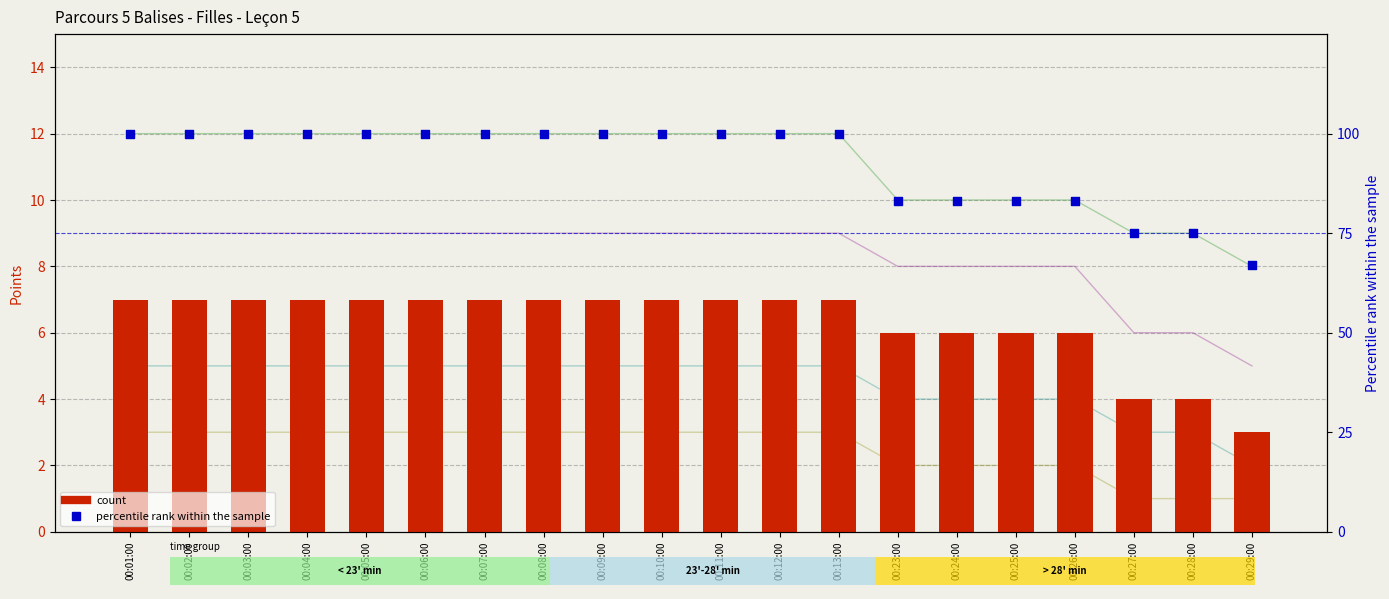

At how many categories does at least one series exceed 15?

20